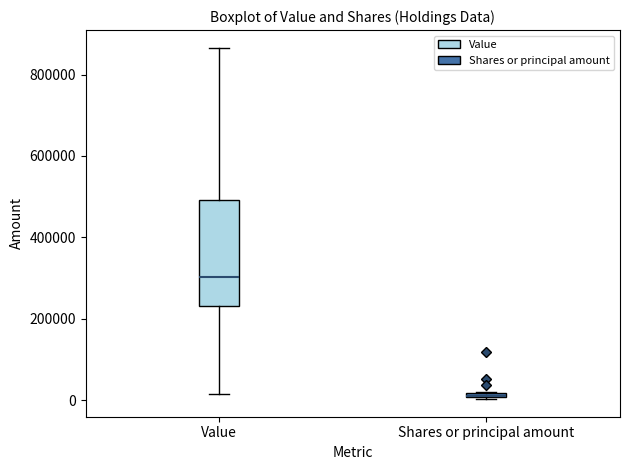

Comparing the boxes themselves (not the whiskers), which one is the tallest?

Value